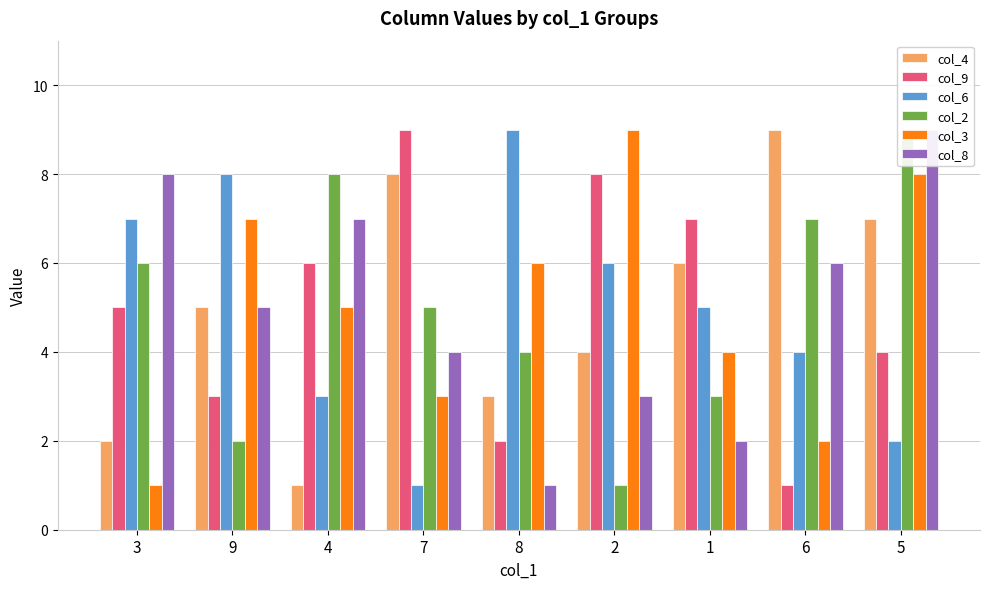

What is the difference between the col_9 values at 1 and 5?

3